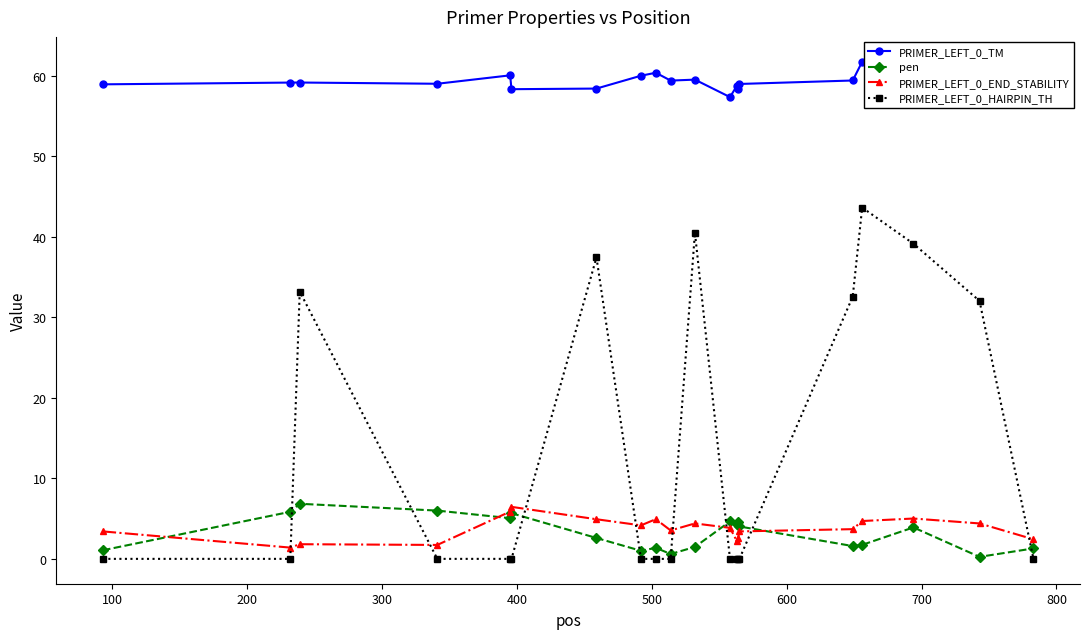

How many lines are shown in the chart?

4